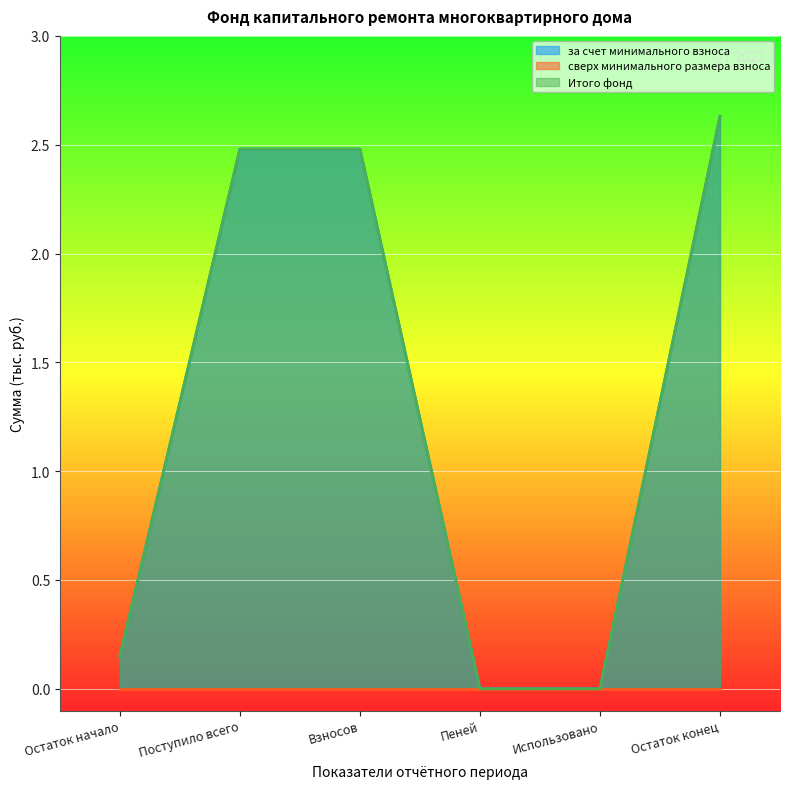

What is the highest value of the за счет минимального взноса series?

2.6